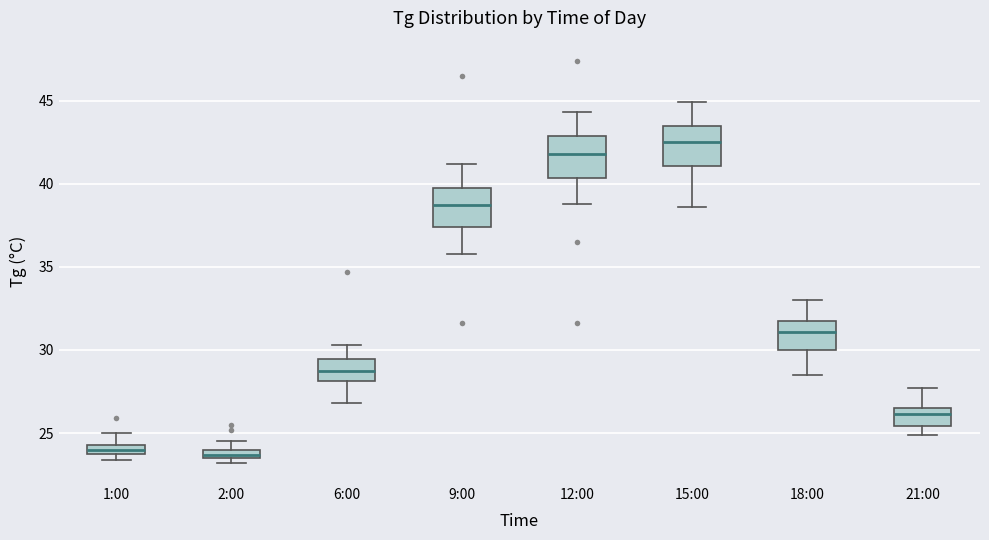

Where is the lower edge of the box for 12:00 on the y-axis? The values are not printed on the chart, so give them approximately, as read against the axis.

40.5